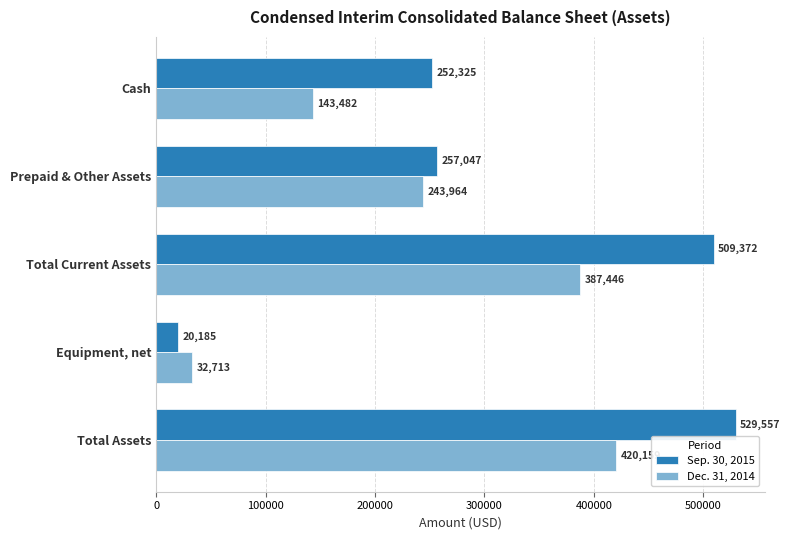

What is the average value of the Dec. 31, 2014 series?

245553